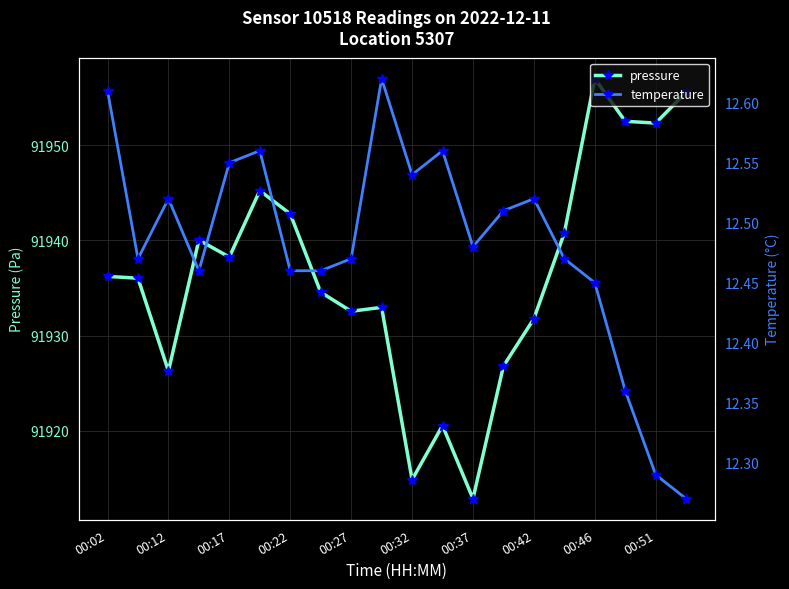

True or false: temperature has more than 0 interior local peaks.

True